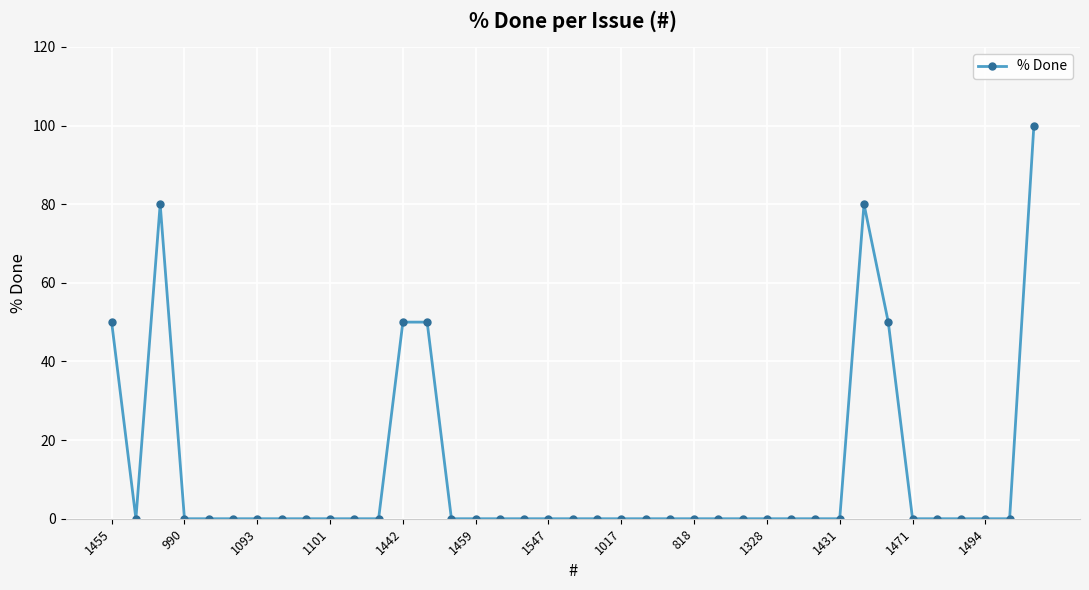

What is the greatest value displayed?

100